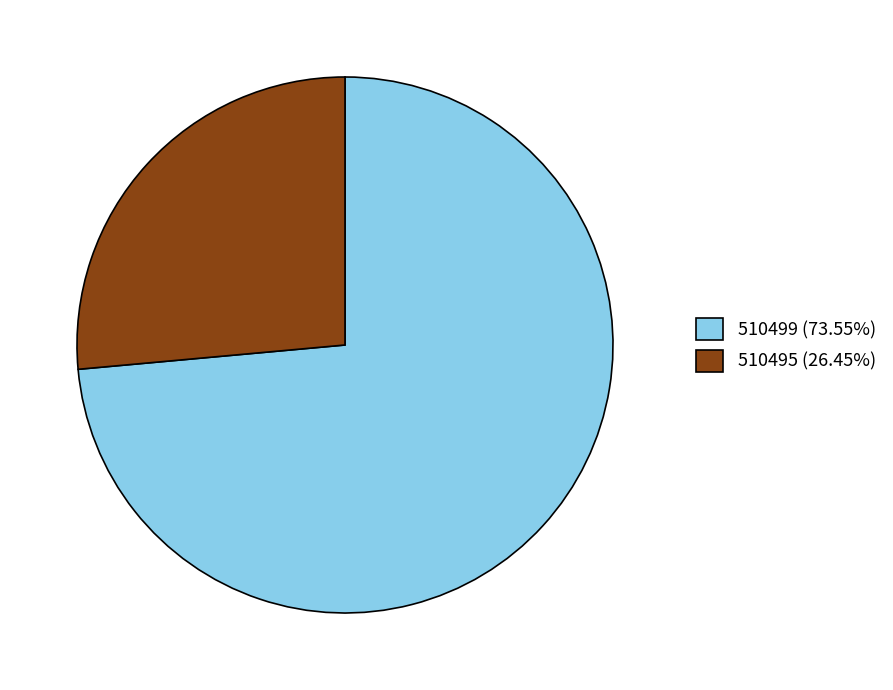

Which has a higher value, 510495 or 510499?

510499